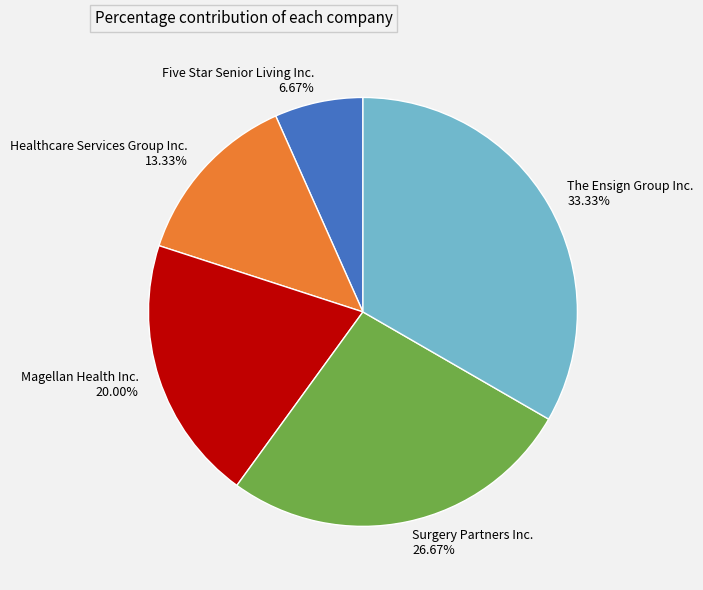

How much of the chart is everything except Healthcare Services Group Inc.?

86.7%